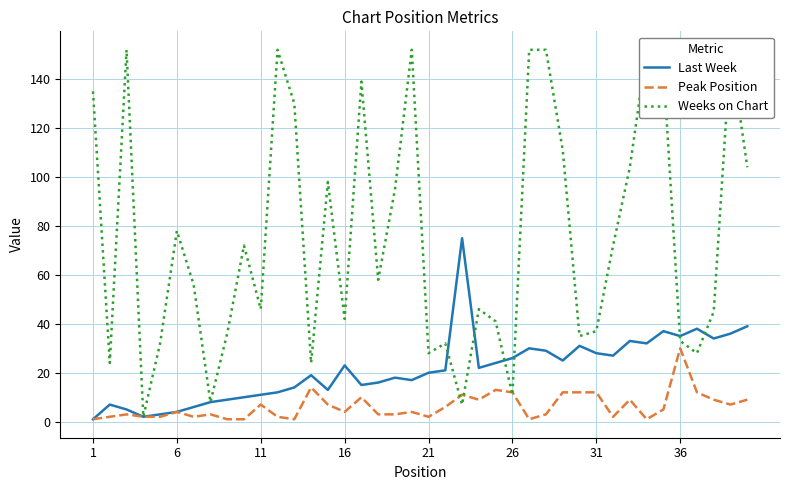

What is the maximum value for Last Week?

75